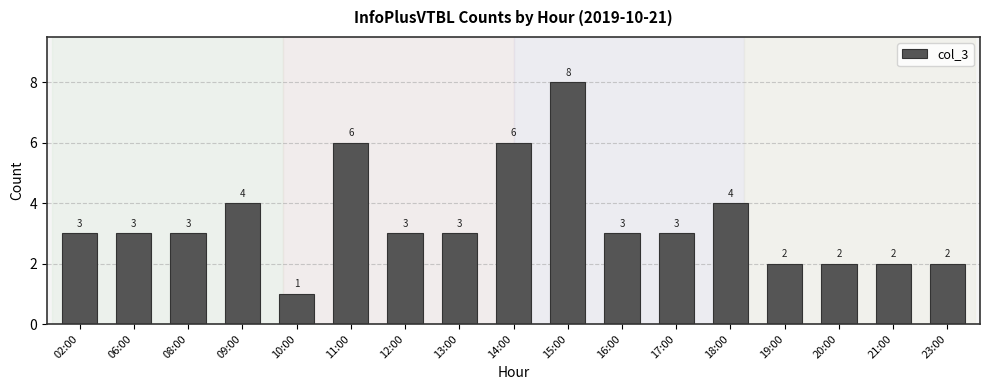

Count the number of categories in the chart.

17